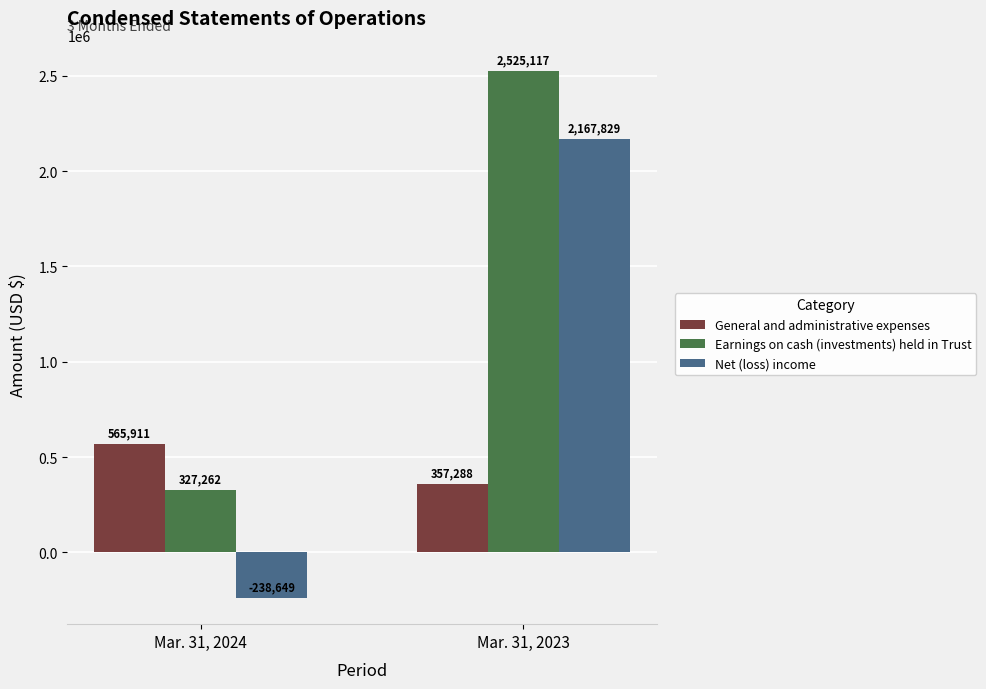

What is the approximate value of General and administrative expenses at Mar. 31, 2024?

565911